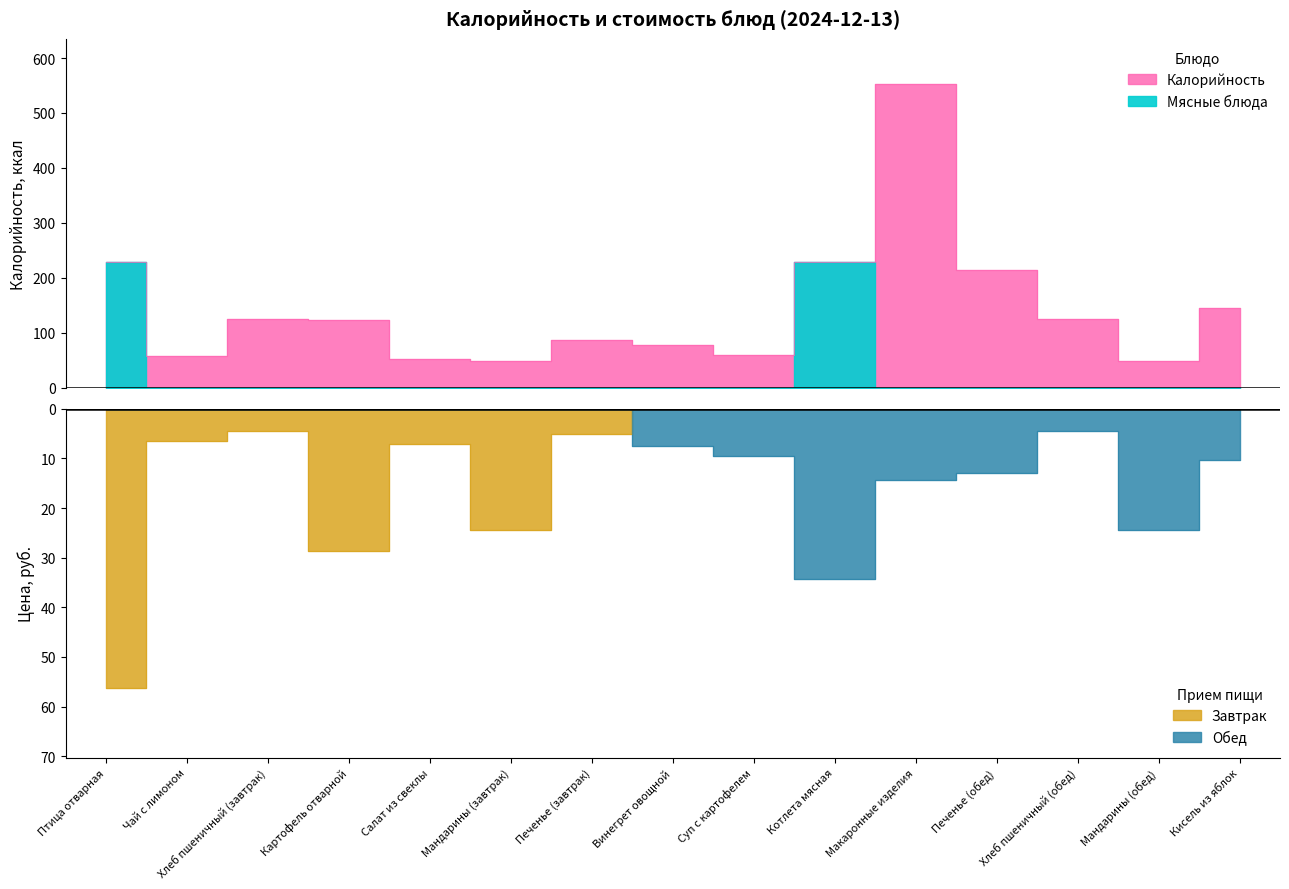

How many data points are less than 123?

7